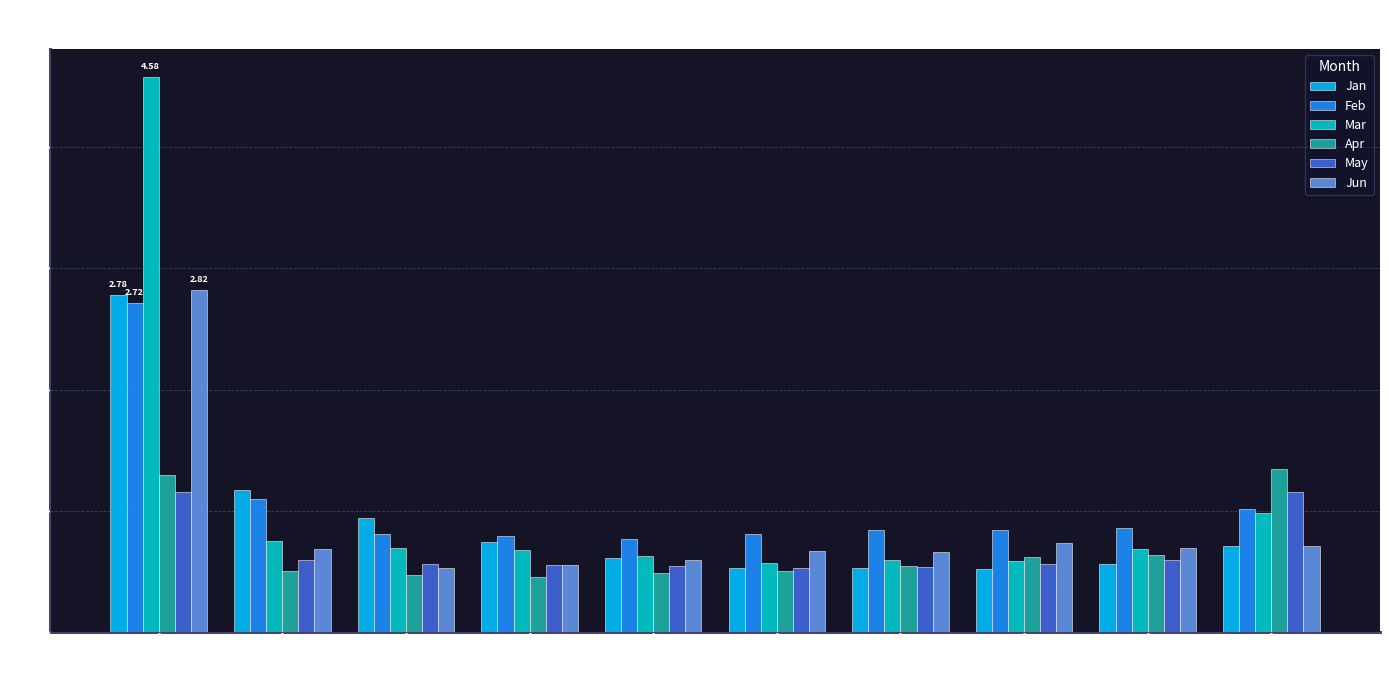

Where is Mar nearest to the value 2?

pct95